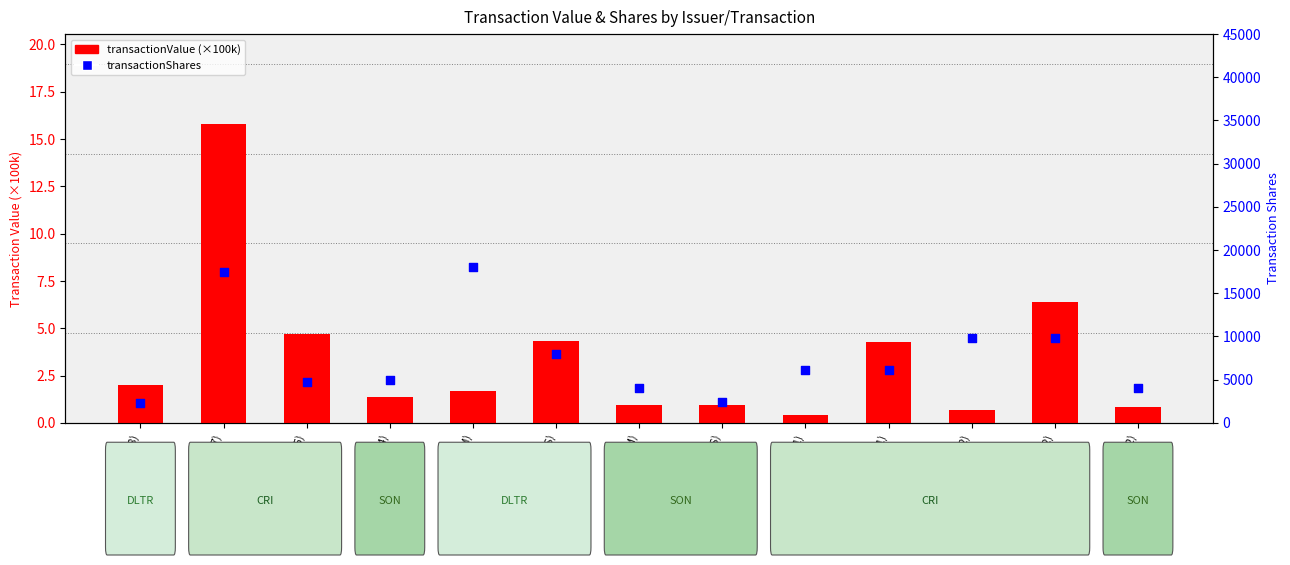

At which category is the sum across all series the highest?

DLTR(2014-M)